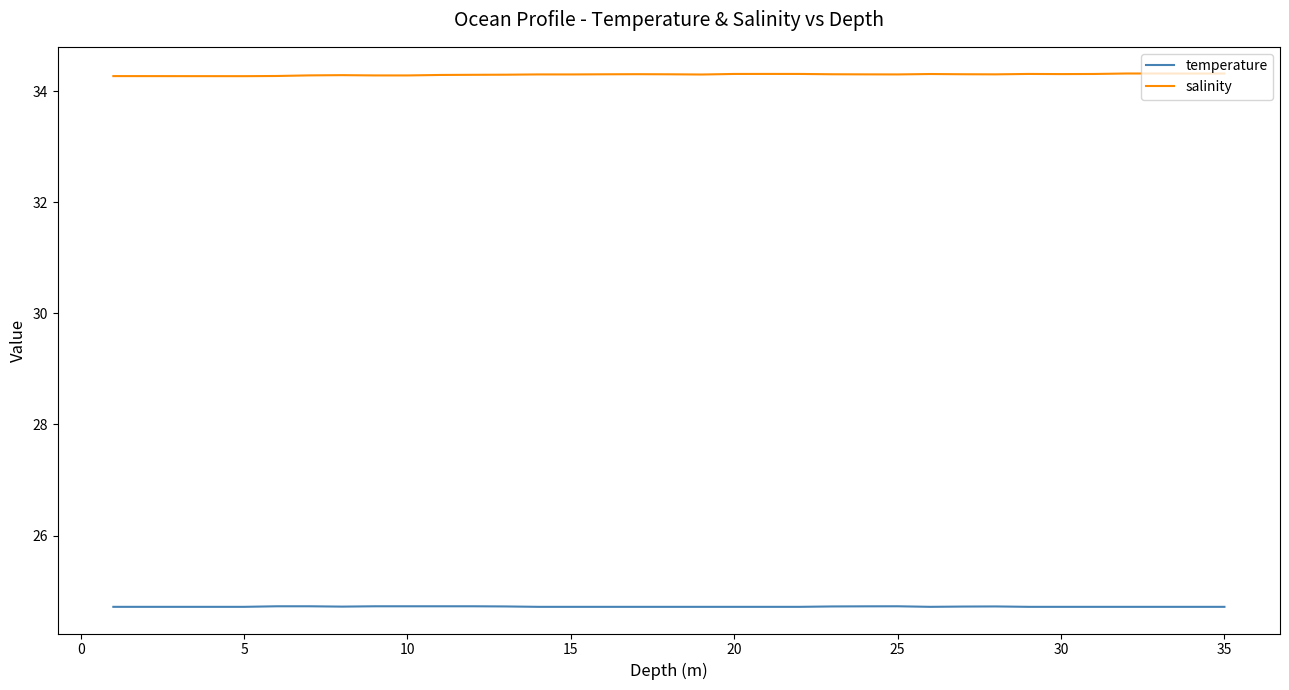

What is the minimum value for temperature?

24.7